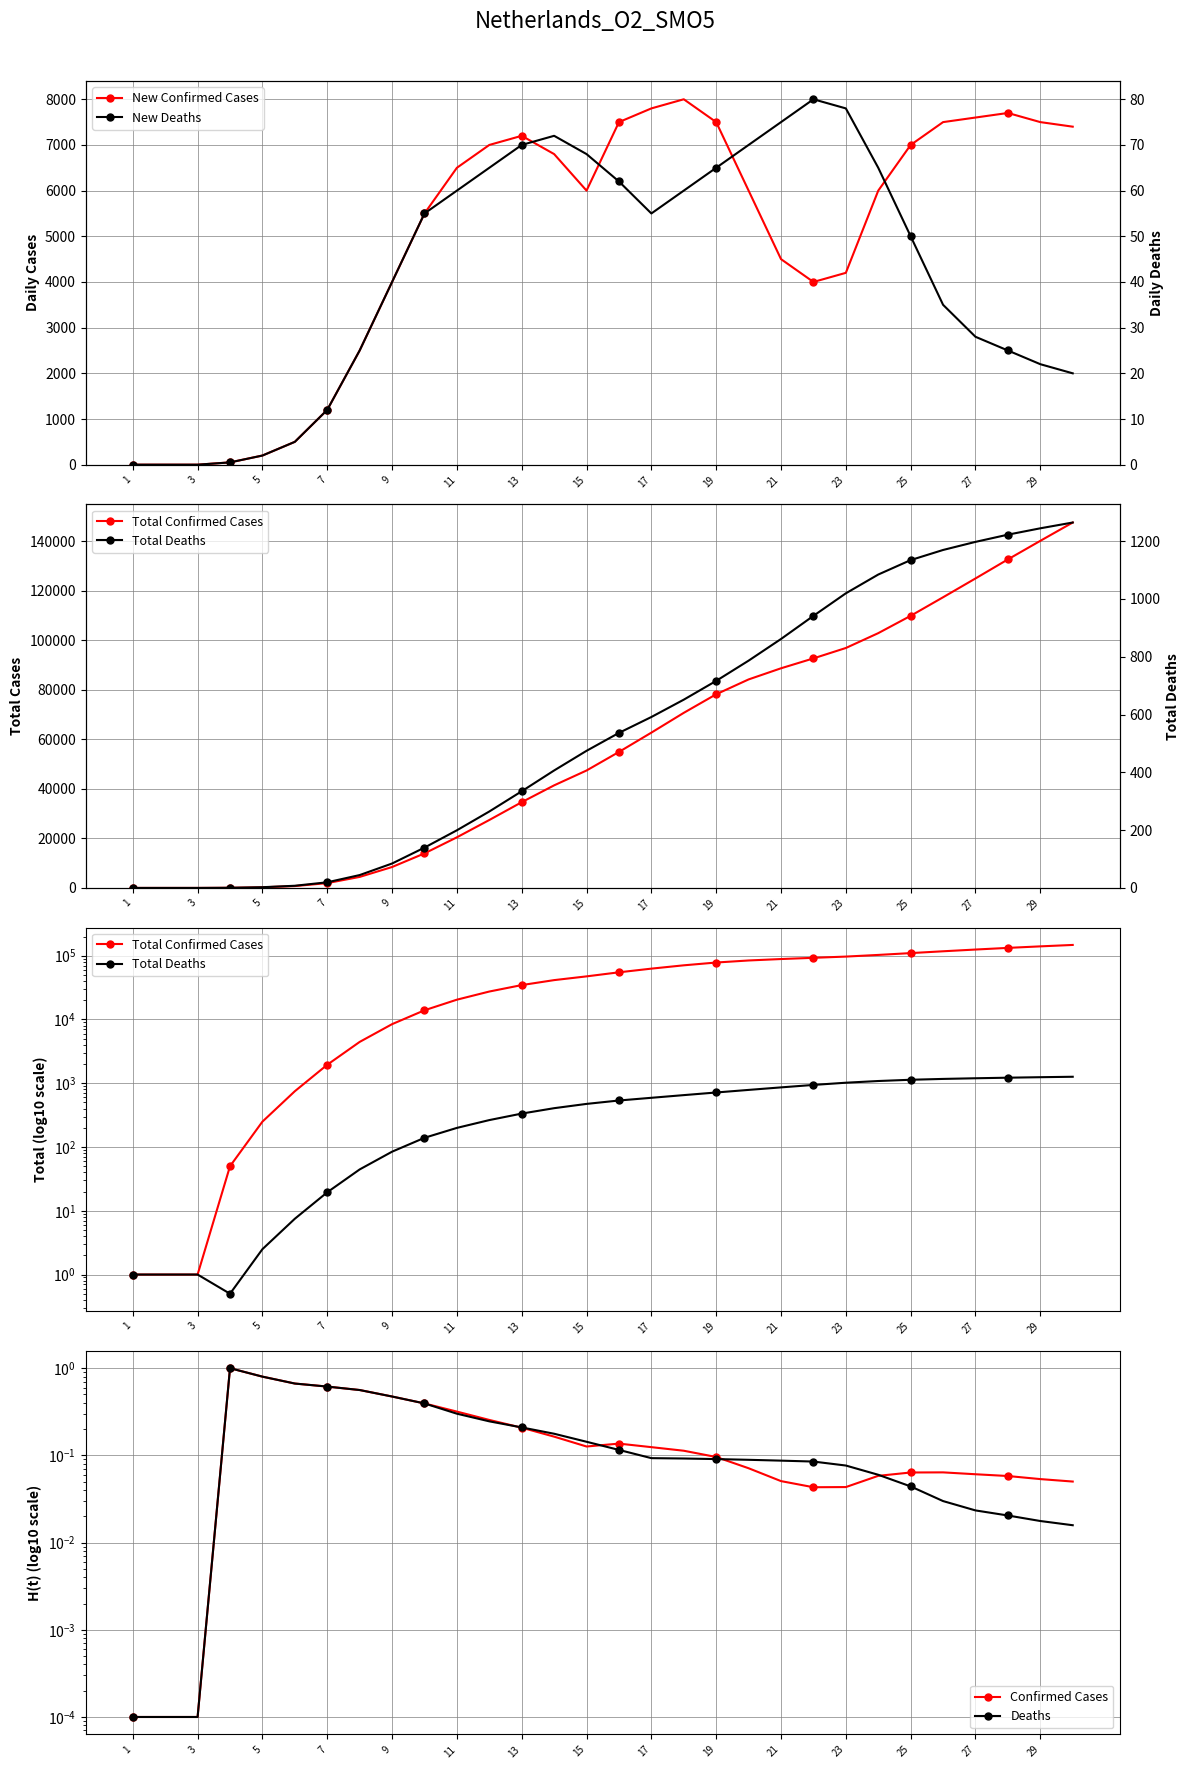

Between which two adjacent categories do New Deaths and Deaths first intersect?

7 and 9